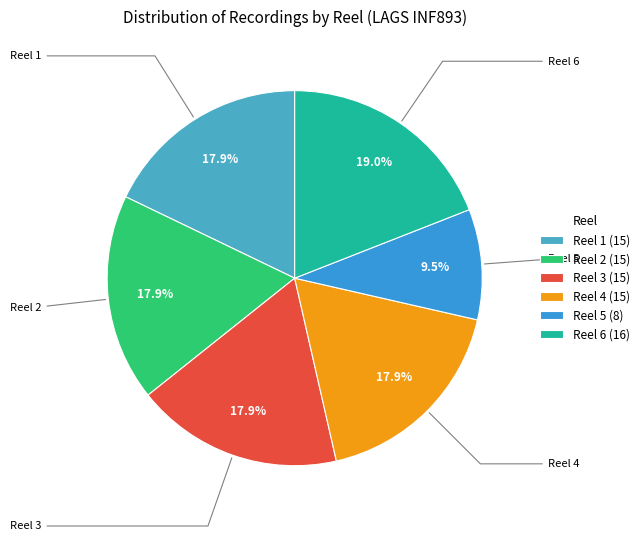

The Reel 1 slice represents 18% of the pie. True or false?

True